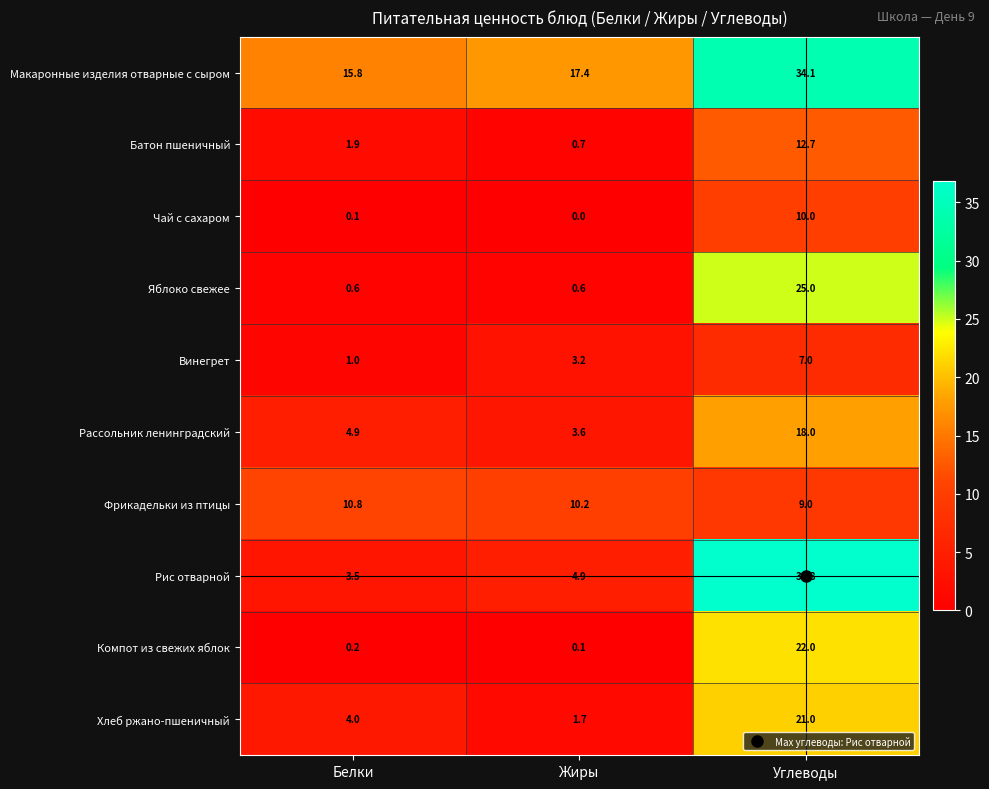

What is the average value of the Батон пшеничный series?

5.1